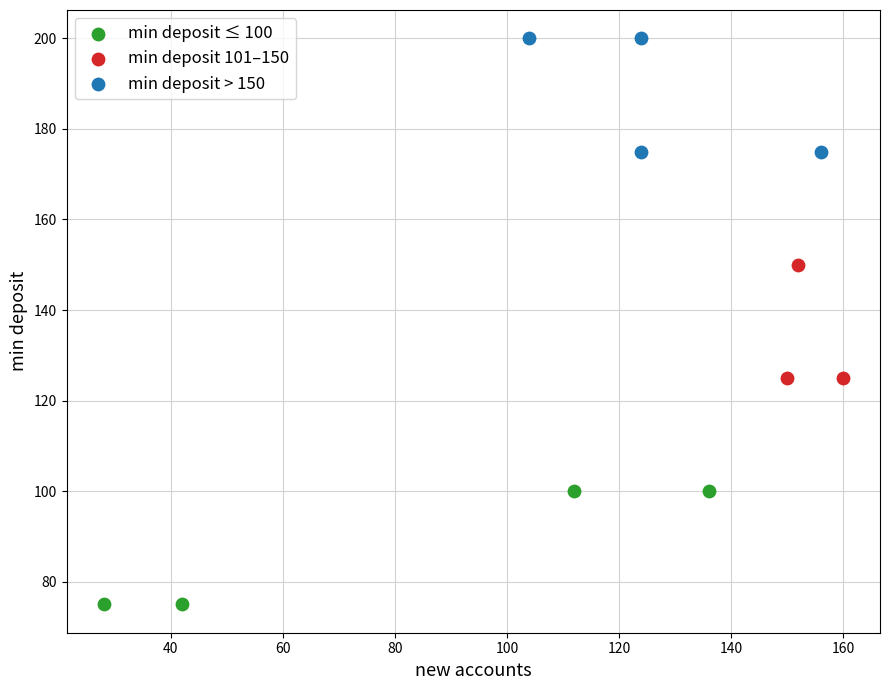

Which series reaches the minimum Y coordinate?

min deposit ≤ 100